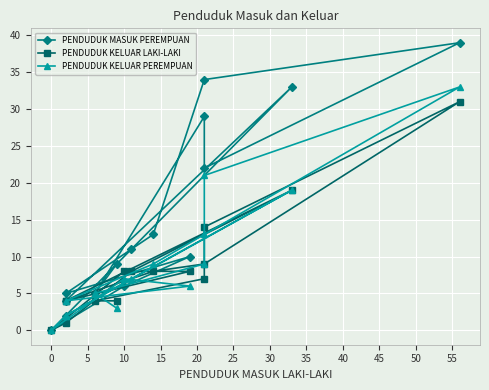

Count the number of data series in this chart.

3